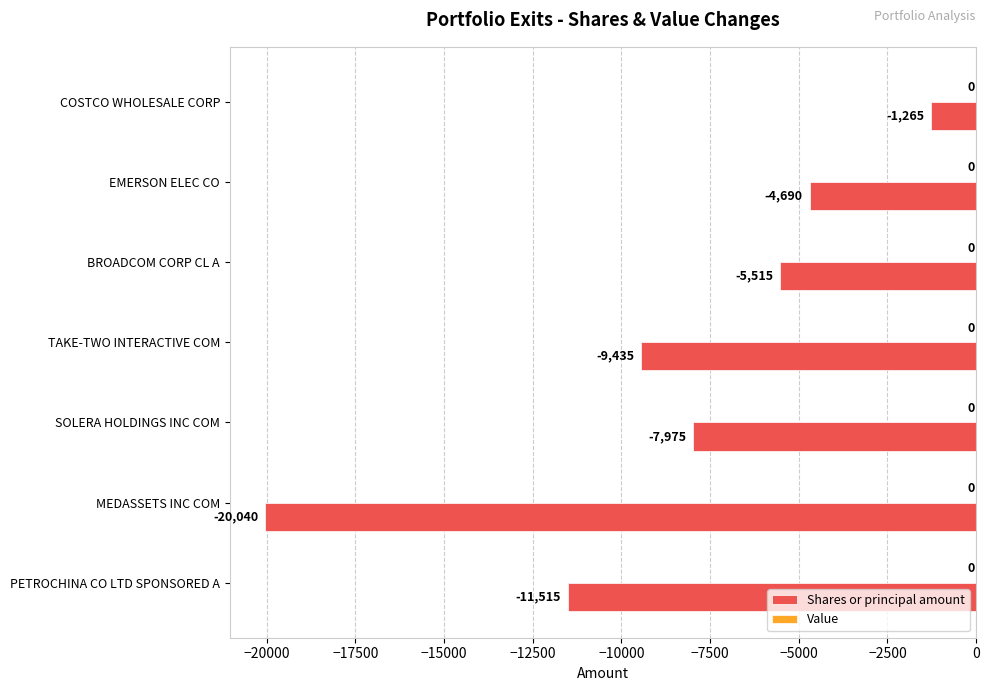

What is the sum of all values?

-60435